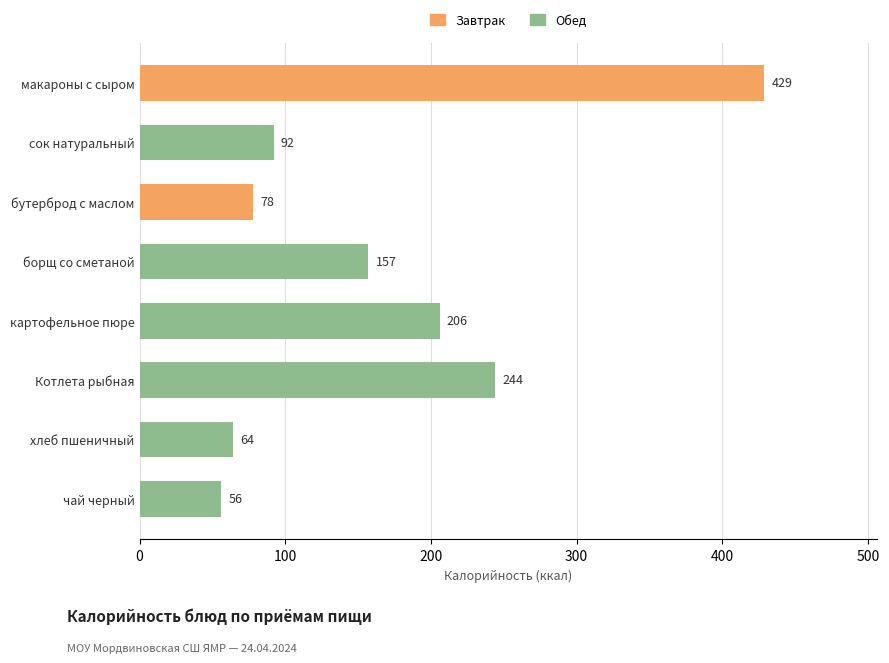

Count the number of categories in the chart.

8